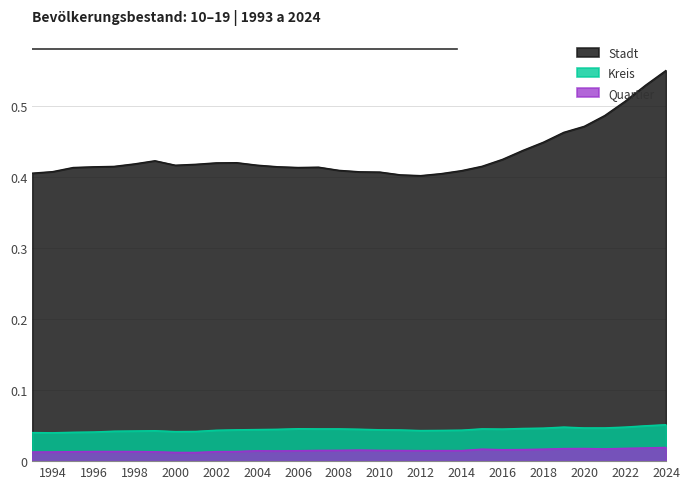

The value of Stadt at 1997 is 0.2. True or false?

False